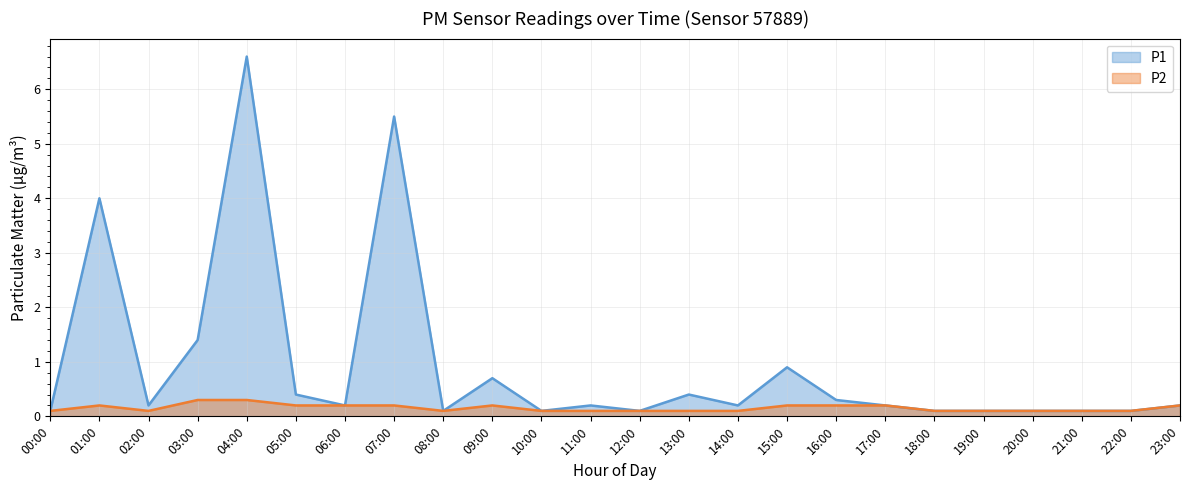

Which category has the lowest value across all series?

00:00